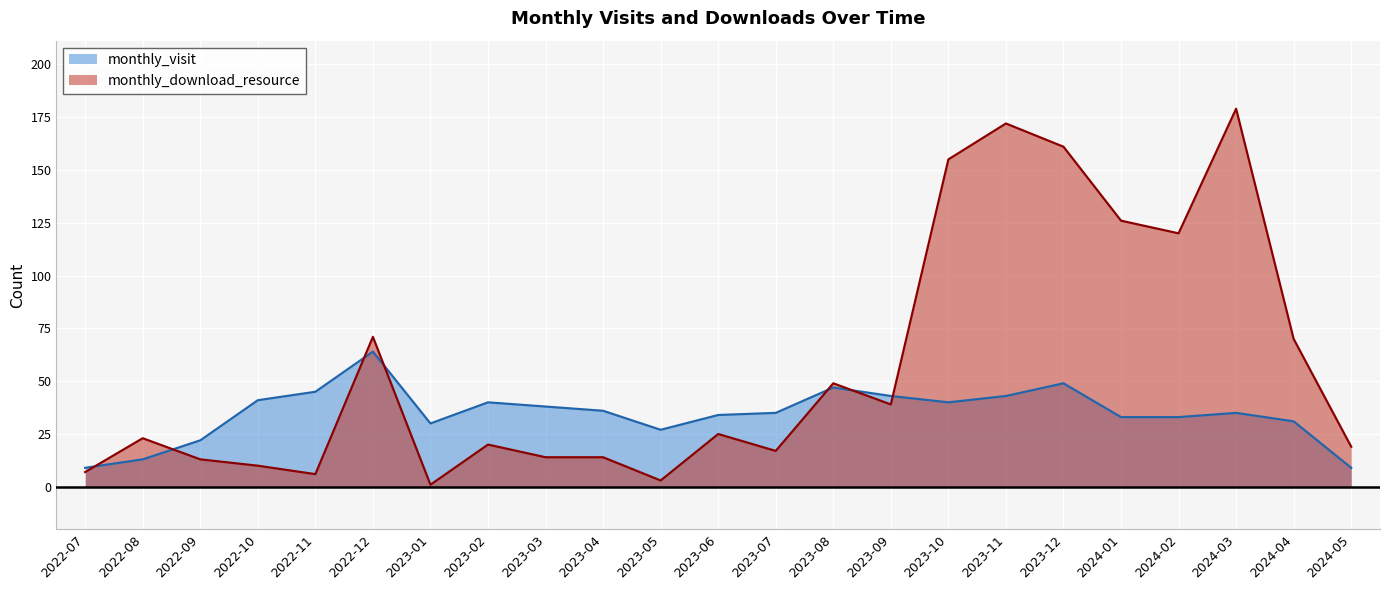

What position from the right is 2022-08?

22